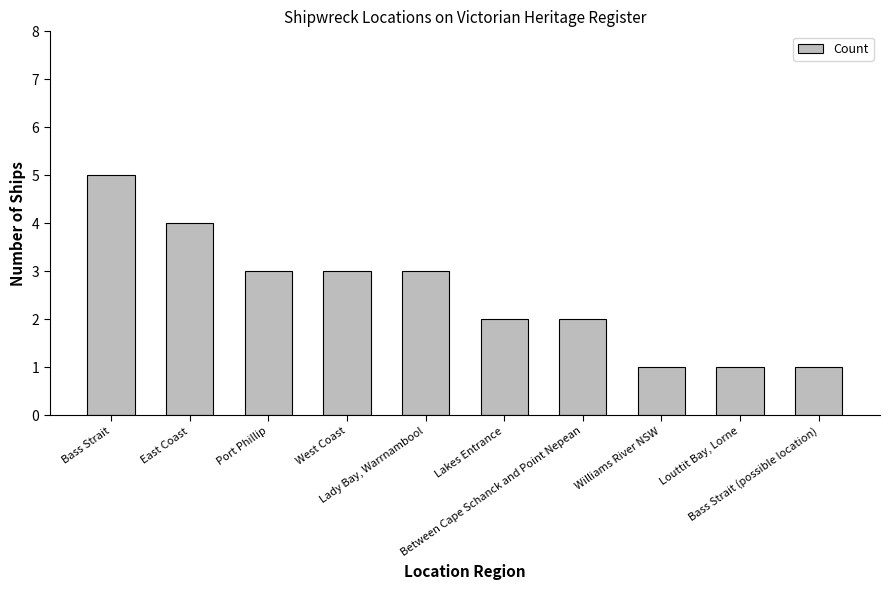

How many distinct data groups are displayed?

1